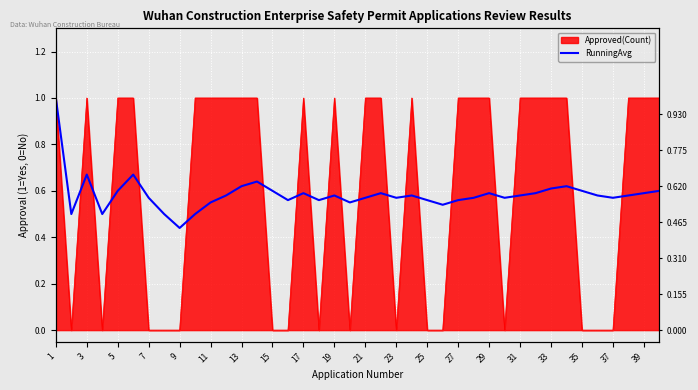

True or false: the data shows 0.2 at 27.

False